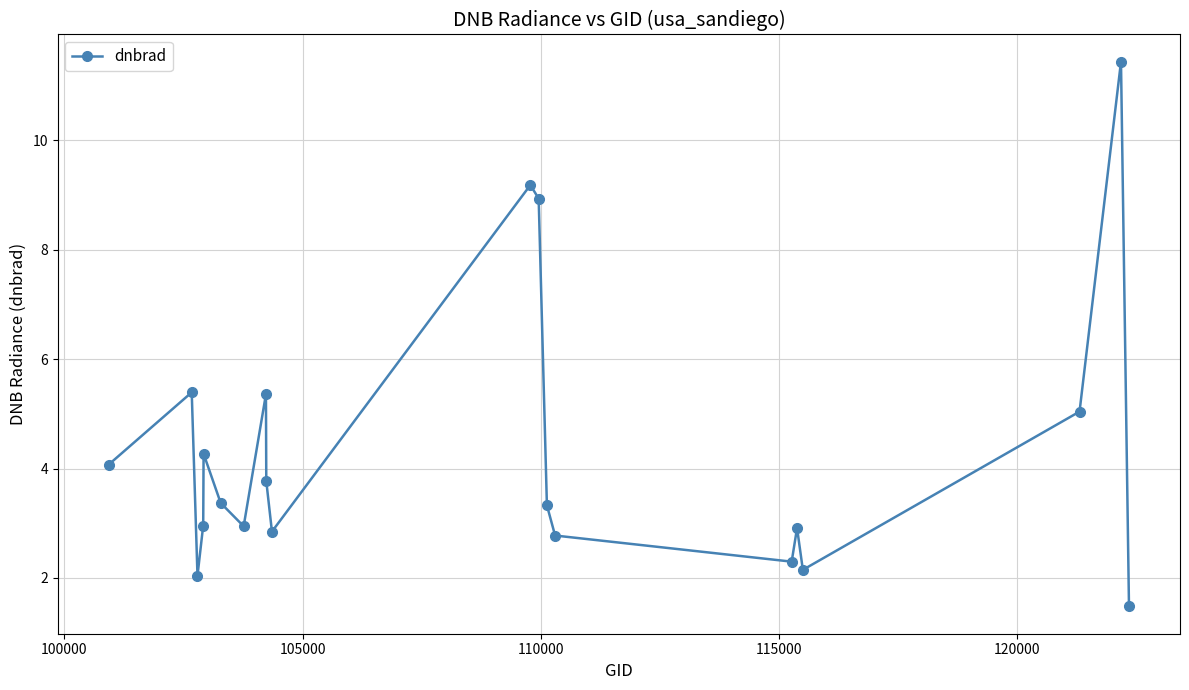

What is the difference between the maximum and second lowest values?

9.4